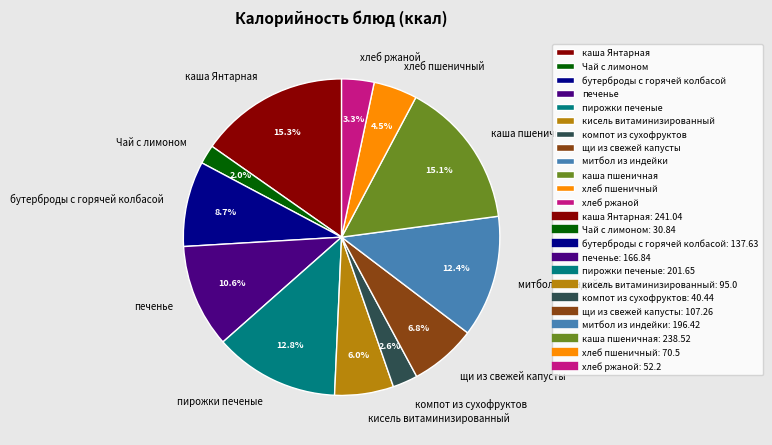

What is the smallest slice in the pie chart?

Чай с лимоном